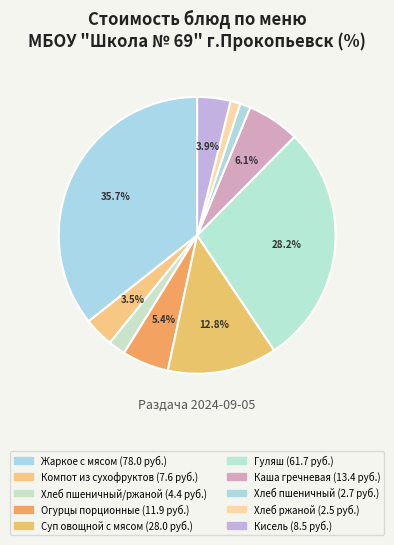

What is the smallest slice in the pie chart?

Хлеб ржаной